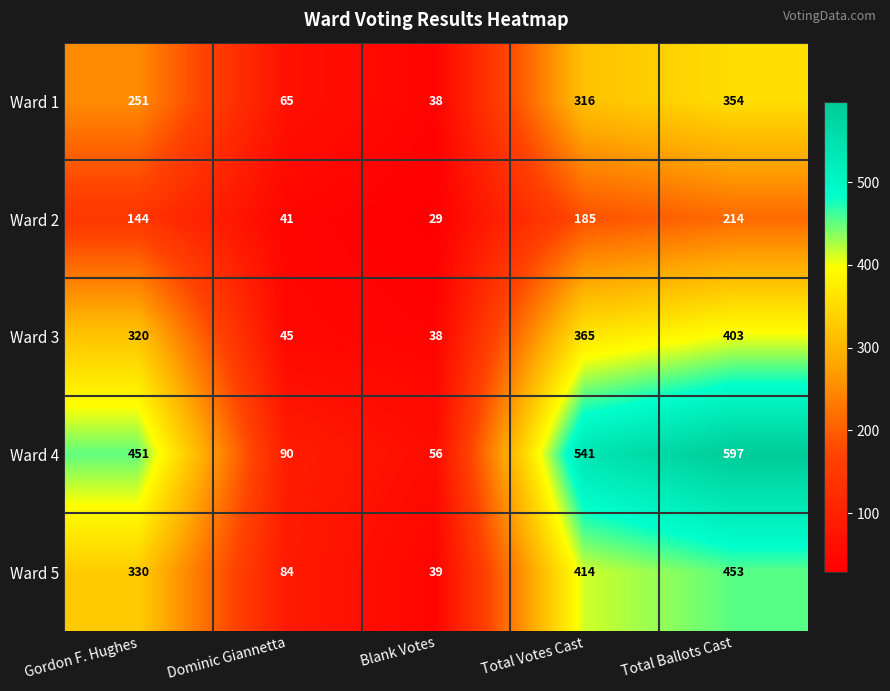

What is the approximate value of Ward 3 at Blank Votes, to the nearest 50?

50